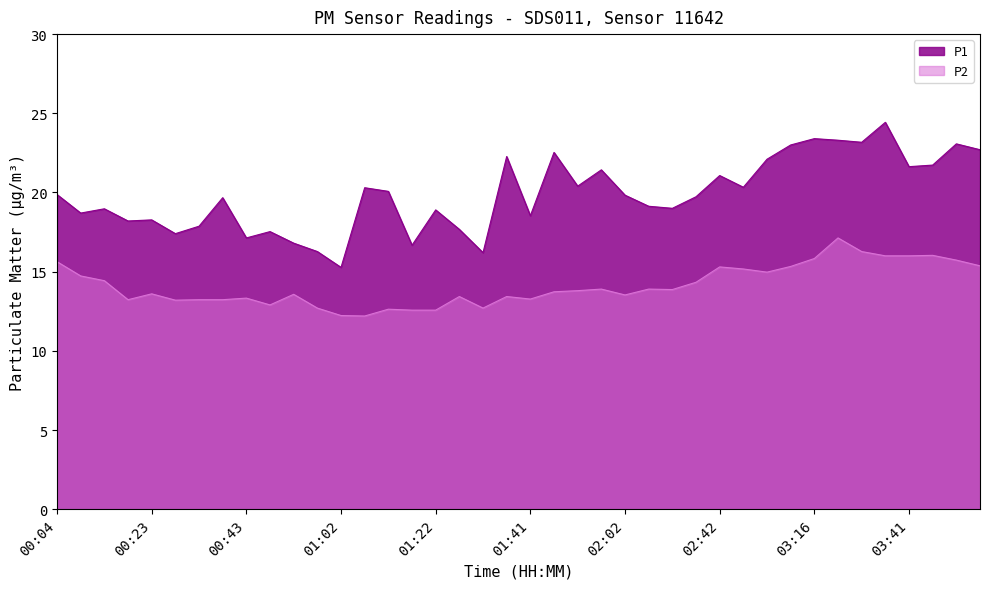

Which has a higher value, 02:47 or 00:38?

02:47